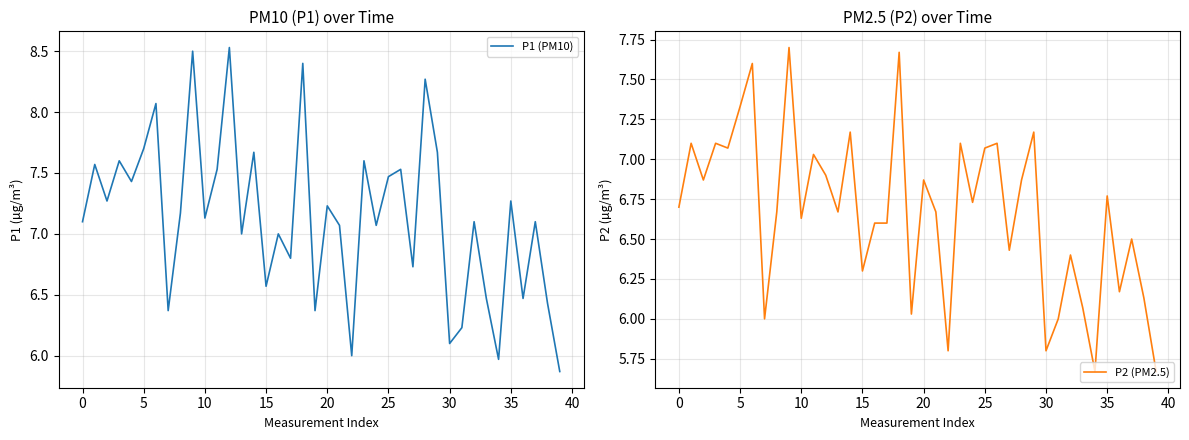

How many lines are shown in the chart?

2